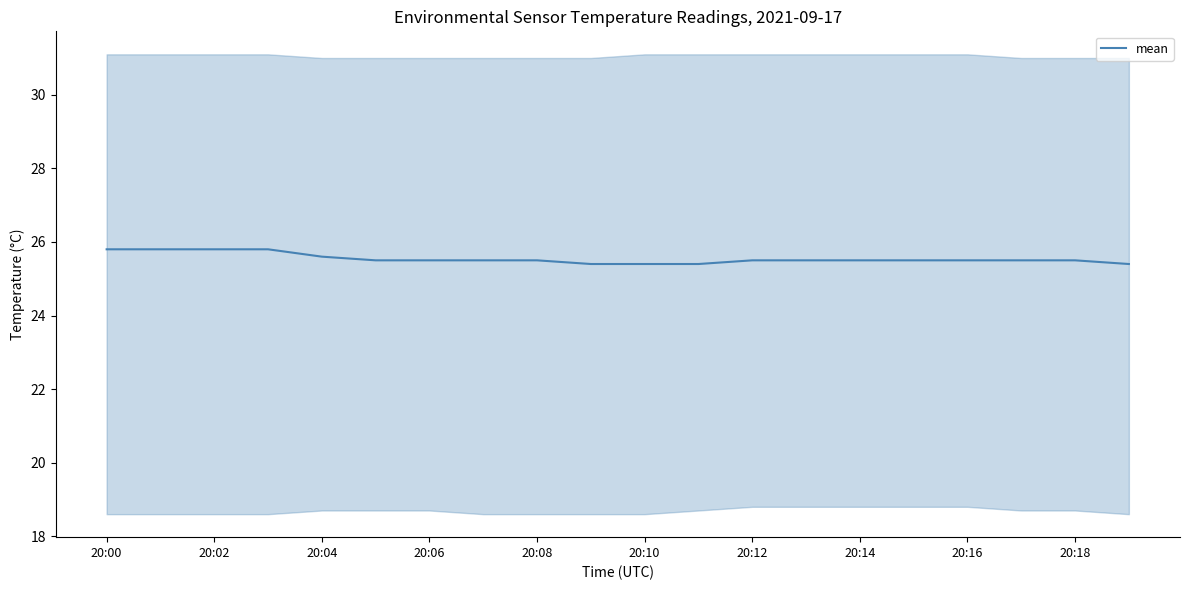

Is this an area chart (filled region under the line)?

No